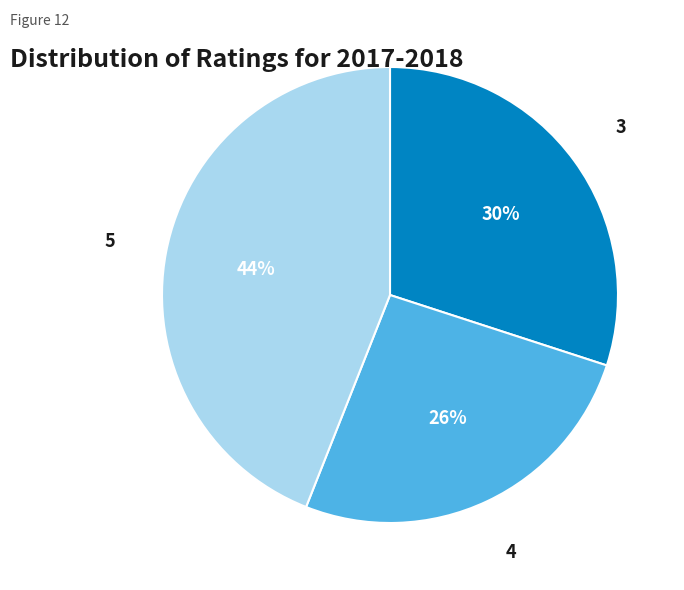

Approximately how many times larger is the value at 4 compared to 5?

0.6